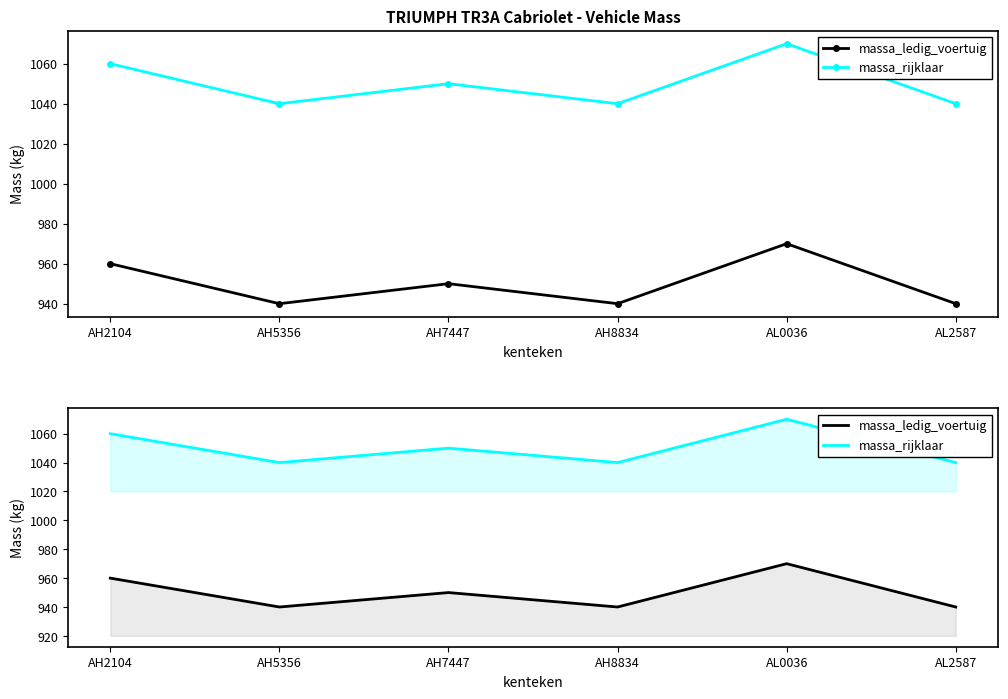

True or false: massa_rijklaar and massa_ledig_voertuig intersect in this chart.

False